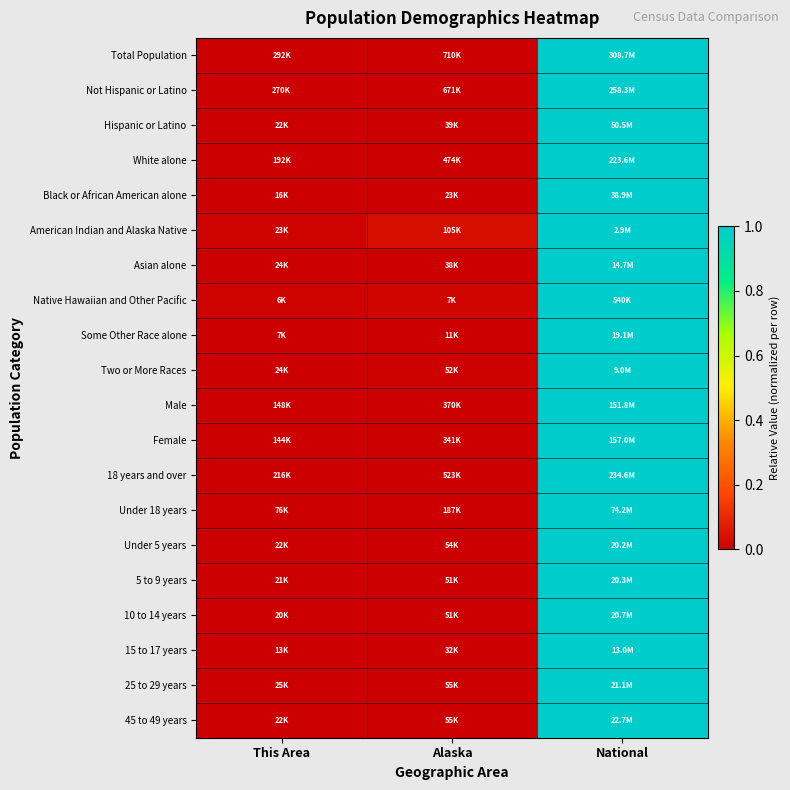

At which category is the sum across all series the highest?

National